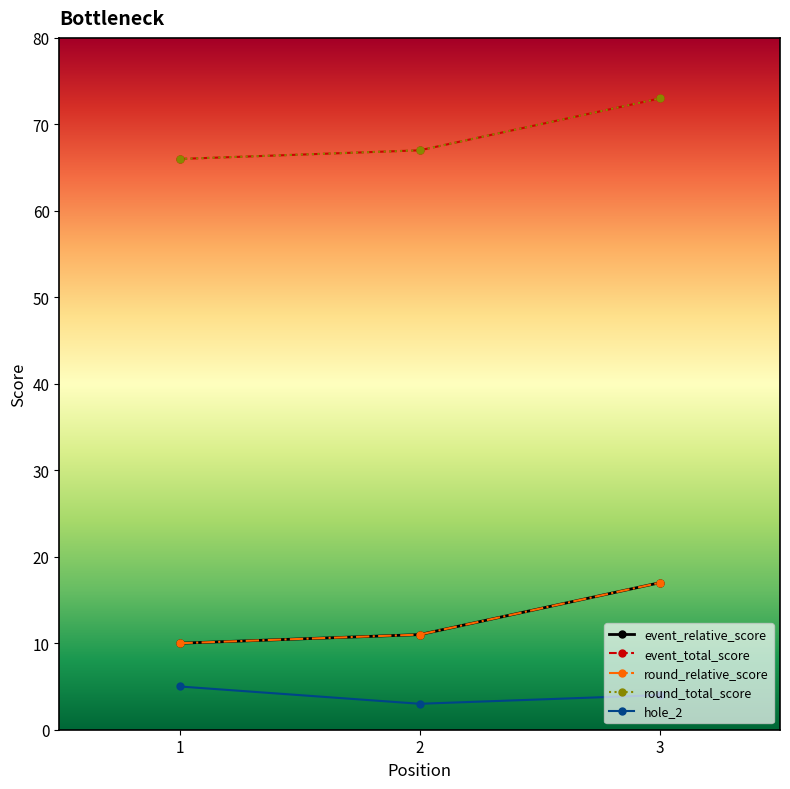

What is the spread (max minus min) of values at 3?

69